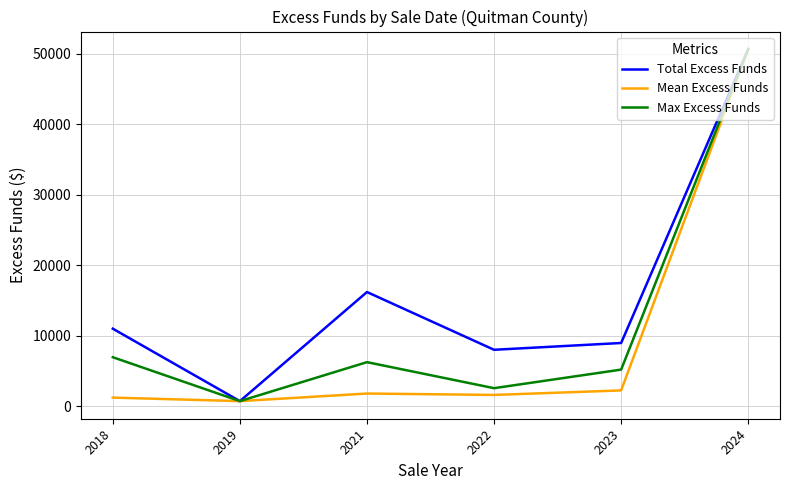

Where is Total Excess Funds nearest to the value 25679?

2021